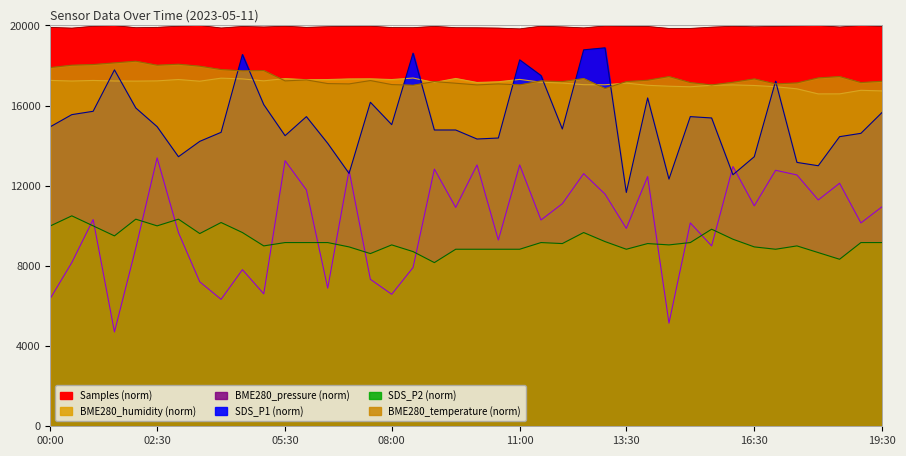

Which label corresponds to the largest value in the chart?

19:00